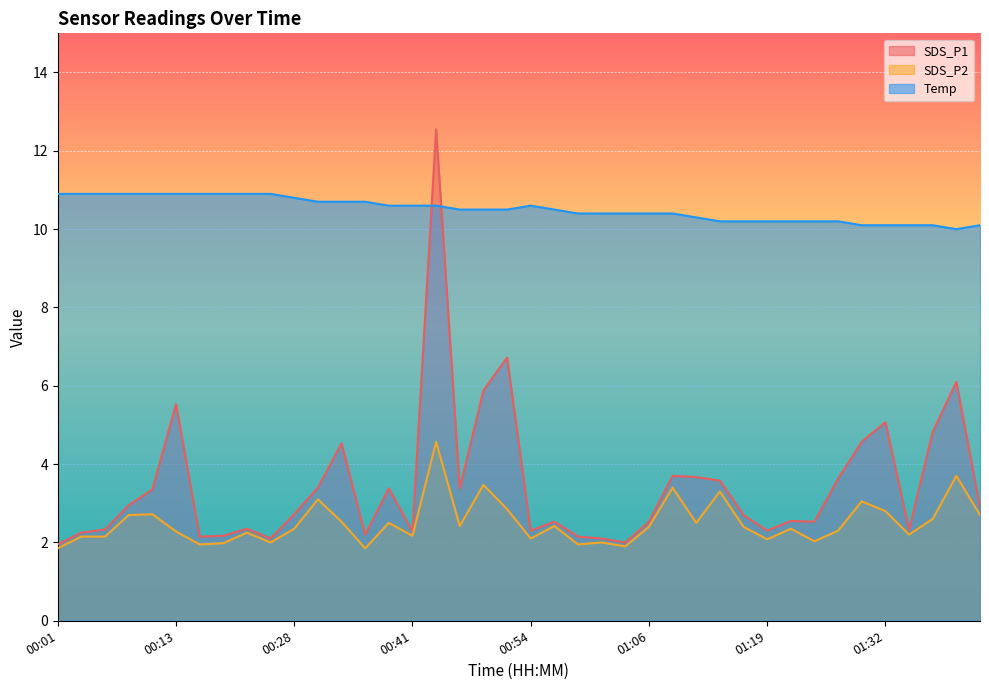

How many data points in Temp are above 10?

39